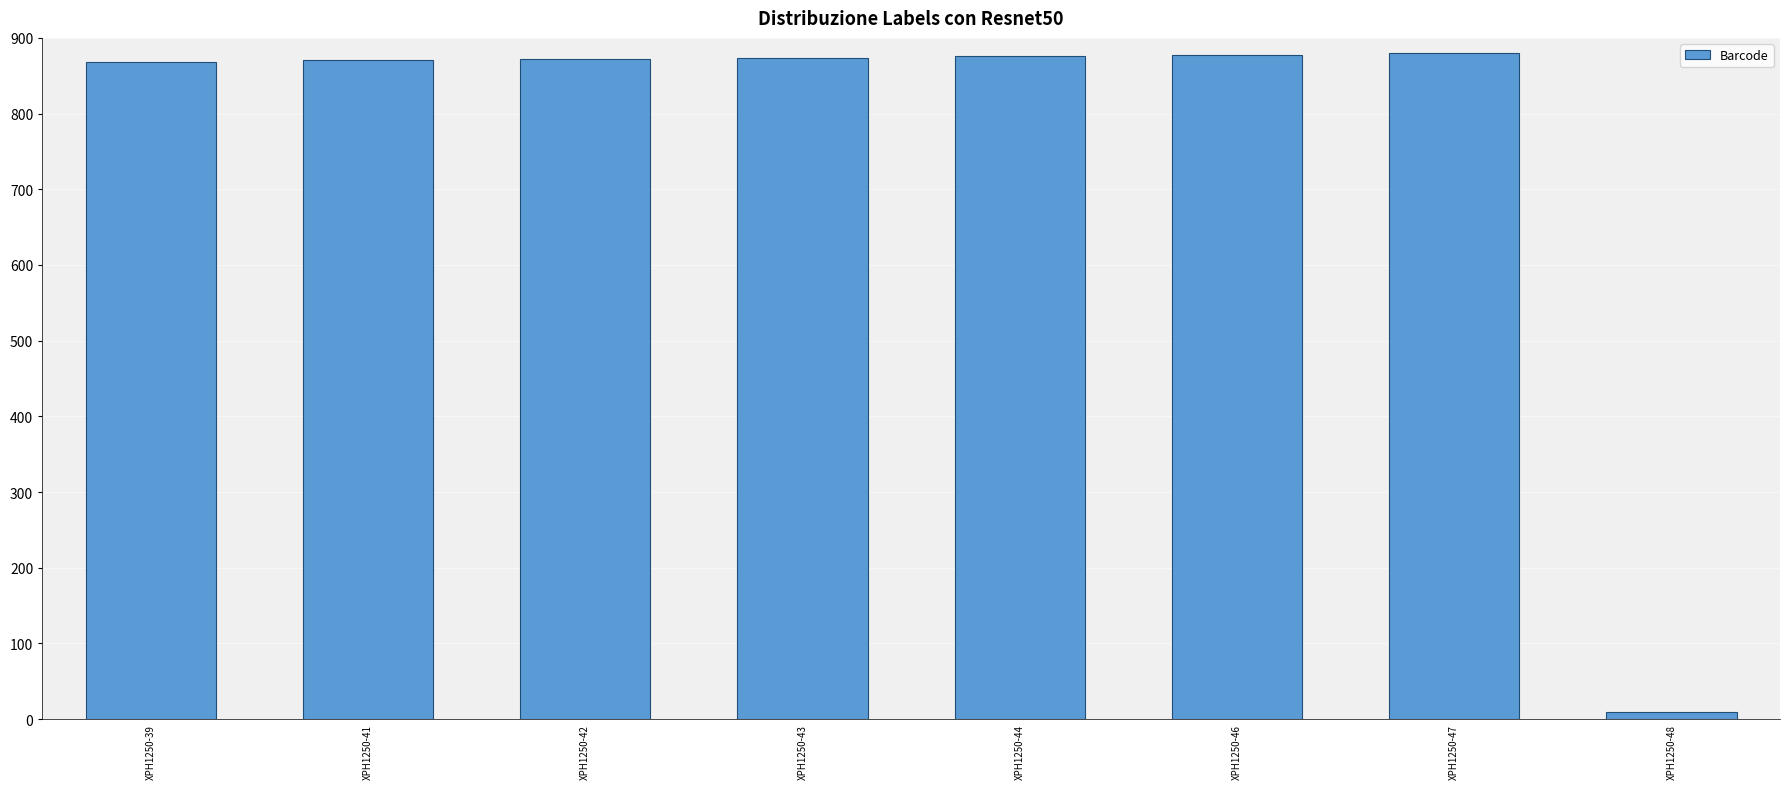

Is it true that the value at XPH1250-46 is 1366.2?

False